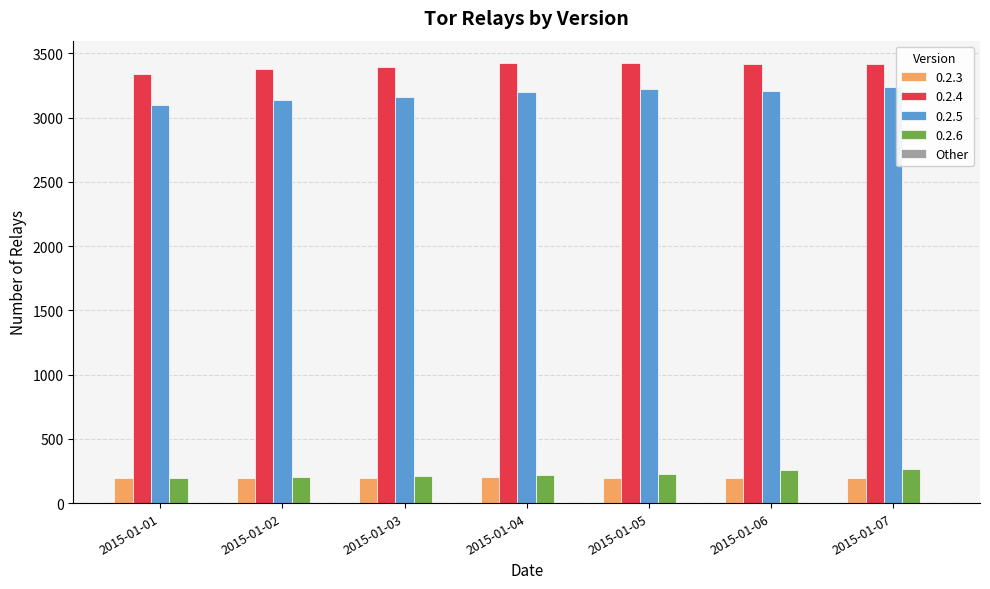

Which series has the largest total across all categories?

0.2.4